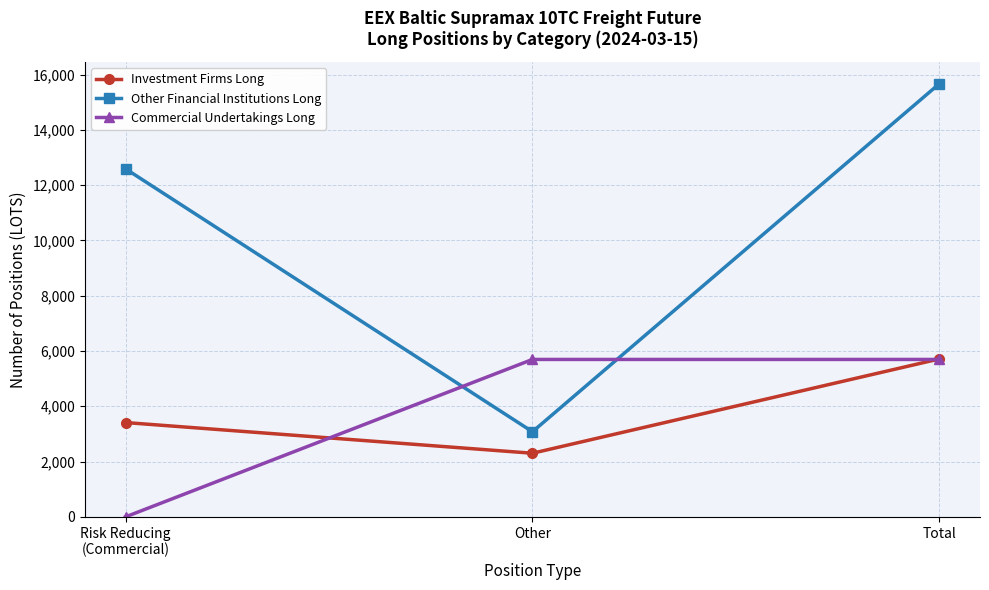

Rank the series at Other from lowest to highest value.

Investment Firms Long, Other Financial Institutions Long, Commercial Undertakings Long